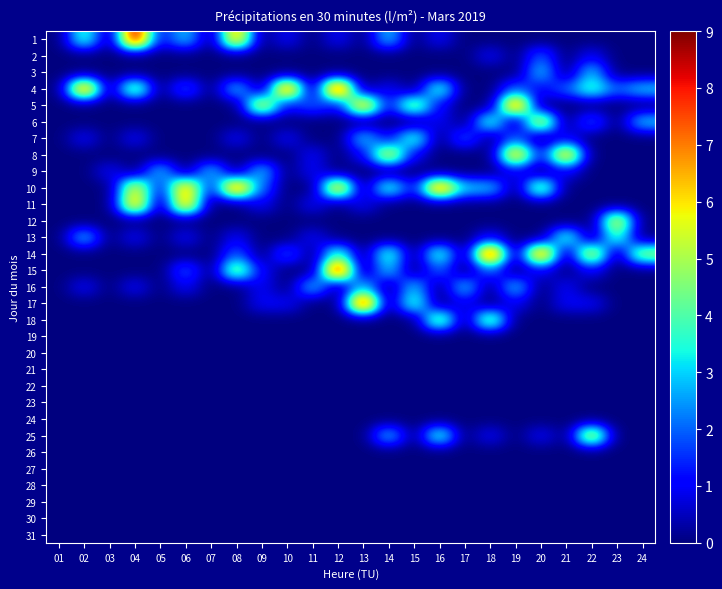

Reading right to left, what are all the values shown in this chart?

1: 24=0	23=0	22=0	21=0	20=0	19=0	18=0	17=0	16=1	15=0	14=3	13=0	12=1	11=0	10=1	09=0	08=7	07=0	06=3	05=1	04=9	03=0	02=4	01=0
2: 24=0	23=0	22=1	21=0	20=2	19=0	18=1	17=0	16=0	15=0	14=0	13=0	12=0	11=0	10=0	09=0	08=0	07=0	06=0	05=0	04=0	03=0	02=0	01=0
3: 24=0	23=0	22=3	21=0	20=3	19=0	18=0	17=0	16=0	15=0	14=0	13=0	12=0	11=0	10=0	09=0	08=0	07=0	06=0	05=0	04=0	03=0	02=0	01=0
4: 24=3	23=2	22=4	21=2	20=1	19=2	18=0	17=0	16=4	15=0	14=1	13=0	12=9	11=0	10=8	09=0	08=3	07=0	06=2	05=0	04=5	03=0	02=8	01=0
5: 24=0	23=0	22=0	21=0	20=0	19=8	18=0	17=0	16=1	15=5	14=1	13=7	12=1	11=2	10=1	09=6	08=0	07=0	06=0	05=0	04=0	03=0	02=0	01=0
6: 24=3	23=0	22=2	21=0	20=6	19=0	18=4	17=0	16=1	15=0	14=0	13=0	12=0	11=0	10=0	09=0	08=0	07=0	06=0	05=0	04=0	03=0	02=0	01=0
7: 24=0	23=0	22=0	21=1	20=0	19=2	18=0	17=2	16=0	15=4	14=1	13=3	12=0	11=0	10=1	09=0	08=1	07=0	06=0	05=0	04=1	03=0	02=1	01=0
8: 24=0	23=0	22=0	21=7	20=1	19=7	18=0	17=0	16=0	15=1	14=6	13=1	12=0	11=1	10=0	09=0	08=0	07=0	06=0	05=0	04=0	03=0	02=0	01=0
9: 24=0	23=0	22=0	21=1	20=0	19=1	18=0	17=0	16=0	15=0	14=0	13=0	12=0	11=1	10=0	09=3	08=0	07=3	06=0	05=3	04=0	03=1	02=0	01=0
10: 24=0	23=0	22=0	21=0	20=5	19=0	18=3	17=3	16=8	15=1	14=4	13=0	12=7	11=0	10=0	09=2	08=8	07=1	06=7	05=1	04=6	03=0	02=0	01=0
11: 24=0	23=0	22=0	21=0	20=0	19=0	18=0	17=0	16=0	15=0	14=0	13=1	12=0	11=1	10=0	09=1	08=0	07=0	06=7	05=0	04=7	03=0	02=0	01=0
12: 24=0	23=6	22=0	21=0	20=0	19=0	18=0	17=0	16=0	15=0	14=0	13=0	12=0	11=0	10=0	09=0	08=0	07=0	06=0	05=0	04=0	03=0	02=0	01=0
13: 24=0	23=4	22=0	21=4	20=0	19=0	18=1	17=0	16=0	15=0	14=0	13=0	12=0	11=1	10=0	09=0	08=1	07=0	06=1	05=0	04=1	03=0	02=3	01=0
14: 24=5	23=0	22=6	21=0	20=8	19=0	18=9	17=0	16=4	15=0	14=4	13=0	12=4	11=0	10=2	09=0	08=2	07=0	06=0	05=0	04=0	03=0	02=0	01=0
15: 24=0	23=0	22=1	21=0	20=1	19=0	18=2	17=0	16=2	15=0	14=3	13=0	12=9	11=0	10=0	09=1	08=5	07=0	06=2	05=0	04=0	03=0	02=0	01=0
16: 24=0	23=0	22=0	21=1	20=0	19=3	18=0	17=3	16=0	15=3	14=0	13=3	12=0	11=3	10=0	09=1	08=0	07=0	06=1	05=0	04=1	03=0	02=1	01=0
17: 24=0	23=0	22=1	21=1	20=0	19=1	18=0	17=1	16=0	15=4	14=0	13=9	12=0	11=0	10=1	09=1	08=0	07=0	06=0	05=0	04=0	03=0	02=0	01=0
18: 24=0	23=0	22=0	21=0	20=0	19=0	18=5	17=0	16=5	15=0	14=0	13=0	12=0	11=0	10=0	09=0	08=0	07=0	06=0	05=0	04=0	03=0	02=0	01=0
19: 24=0	23=0	22=0	21=0	20=0	19=0	18=0	17=0	16=0	15=0	14=0	13=0	12=0	11=0	10=0	09=0	08=0	07=0	06=0	05=0	04=0	03=0	02=0	01=0
20: 24=0	23=0	22=0	21=0	20=0	19=0	18=0	17=0	16=0	15=0	14=0	13=0	12=0	11=0	10=0	09=0	08=0	07=0	06=0	05=0	04=0	03=0	02=0	01=0
21: 24=0	23=0	22=0	21=0	20=0	19=0	18=0	17=0	16=0	15=0	14=0	13=0	12=0	11=0	10=0	09=0	08=0	07=0	06=0	05=0	04=0	03=0	02=0	01=0
22: 24=0	23=0	22=0	21=0	20=0	19=0	18=0	17=0	16=0	15=0	14=0	13=0	12=0	11=0	10=0	09=0	08=0	07=0	06=0	05=0	04=0	03=0	02=0	01=0
23: 24=0	23=0	22=0	21=0	20=0	19=0	18=0	17=0	16=0	15=0	14=0	13=0	12=0	11=0	10=0	09=0	08=0	07=0	06=0	05=0	04=0	03=0	02=0	01=0
24: 24=0	23=0	22=0	21=0	20=0	19=0	18=0	17=0	16=0	15=0	14=0	13=0	12=0	11=0	10=0	09=0	08=0	07=0	06=0	05=0	04=0	03=0	02=0	01=0
25: 24=0	23=0	22=6	21=0	20=1	19=0	18=1	17=0	16=4	15=0	14=3	13=0	12=0	11=0	10=0	09=0	08=0	07=0	06=0	05=0	04=0	03=0	02=0	01=0
26: 24=0	23=0	22=0	21=0	20=0	19=0	18=0	17=0	16=0	15=0	14=0	13=0	12=0	11=0	10=0	09=0	08=0	07=0	06=0	05=0	04=0	03=0	02=0	01=0
27: 24=0	23=0	22=0	21=0	20=0	19=0	18=0	17=0	16=0	15=0	14=0	13=0	12=0	11=0	10=0	09=0	08=0	07=0	06=0	05=0	04=0	03=0	02=0	01=0
28: 24=0	23=0	22=0	21=0	20=0	19=0	18=0	17=0	16=0	15=0	14=0	13=0	12=0	11=0	10=0	09=0	08=0	07=0	06=0	05=0	04=0	03=0	02=0	01=0
29: 24=0	23=0	22=0	21=0	20=0	19=0	18=0	17=0	16=0	15=0	14=0	13=0	12=0	11=0	10=0	09=0	08=0	07=0	06=0	05=0	04=0	03=0	02=0	01=0
30: 24=0	23=0	22=0	21=0	20=0	19=0	18=0	17=0	16=0	15=0	14=0	13=0	12=0	11=0	10=0	09=0	08=0	07=0	06=0	05=0	04=0	03=0	02=0	01=0
31: 24=0	23=0	22=0	21=0	20=0	19=0	18=0	17=0	16=0	15=0	14=0	13=0	12=0	11=0	10=0	09=0	08=0	07=0	06=0	05=0	04=0	03=0	02=0	01=0